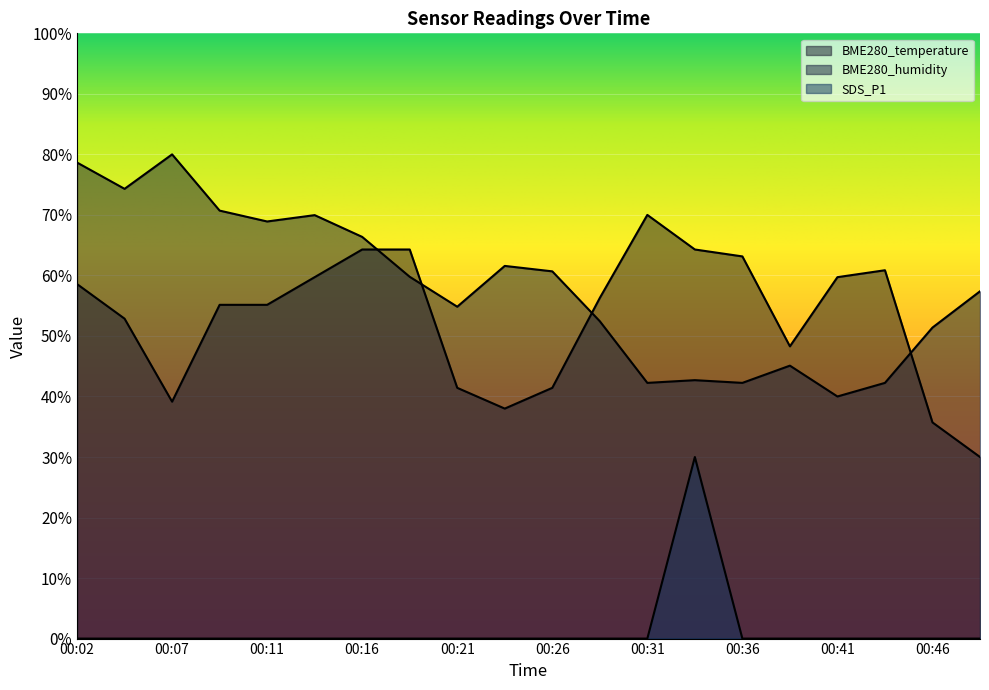

List the labels in order of BME280_humidity value, smallest first.

00:41, 00:31, 00:36, 00:43, 00:33, 00:38, 00:46, 00:28, 00:21, 00:48, 00:19, 00:26, 00:23, 00:16, 00:11, 00:14, 00:09, 00:04, 00:02, 00:07